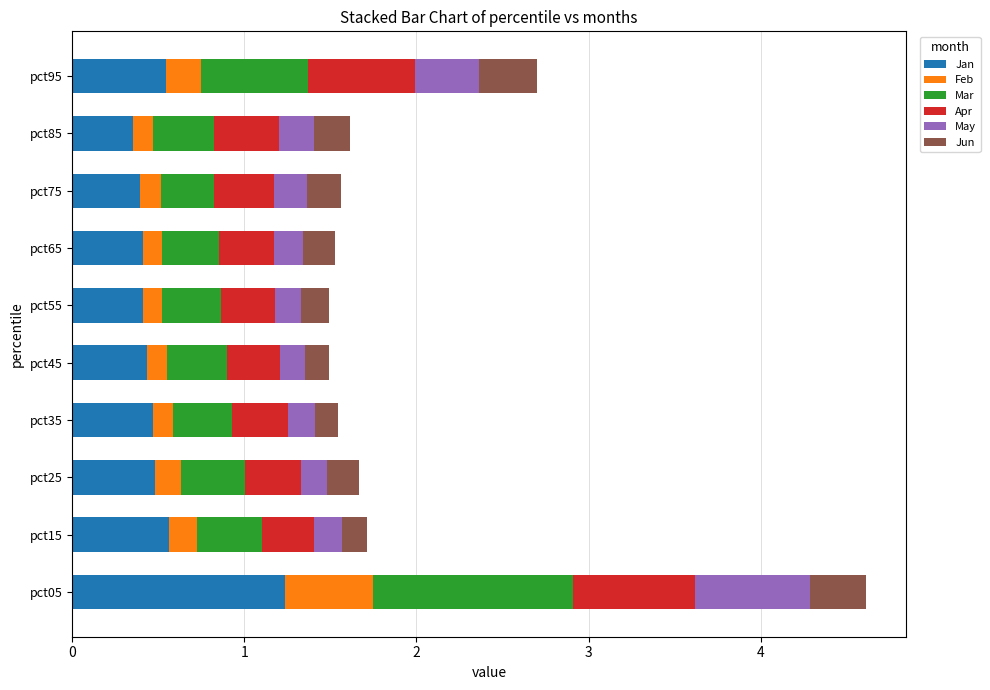

What is the total value across all series at pct15?

1.7